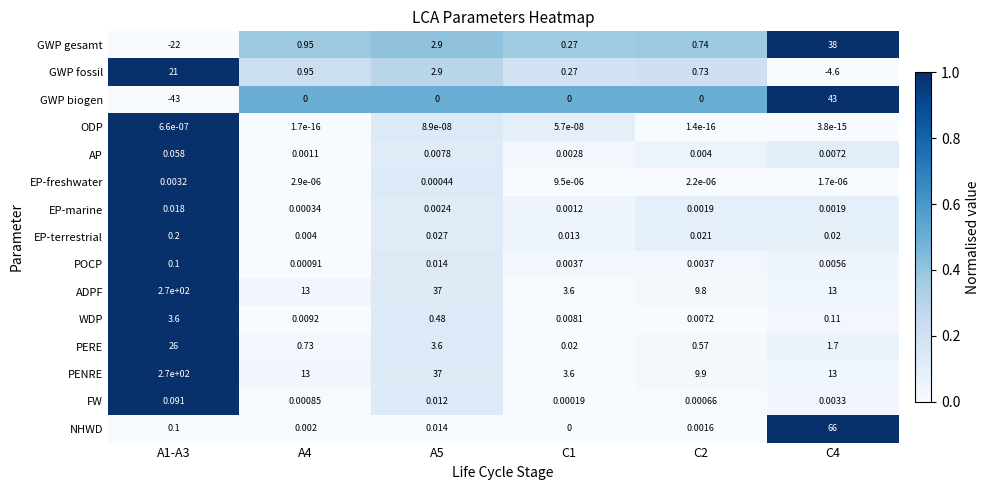

Is the value of EP-freshwater at A5 greater than the value of GWP fossil at C2?

No